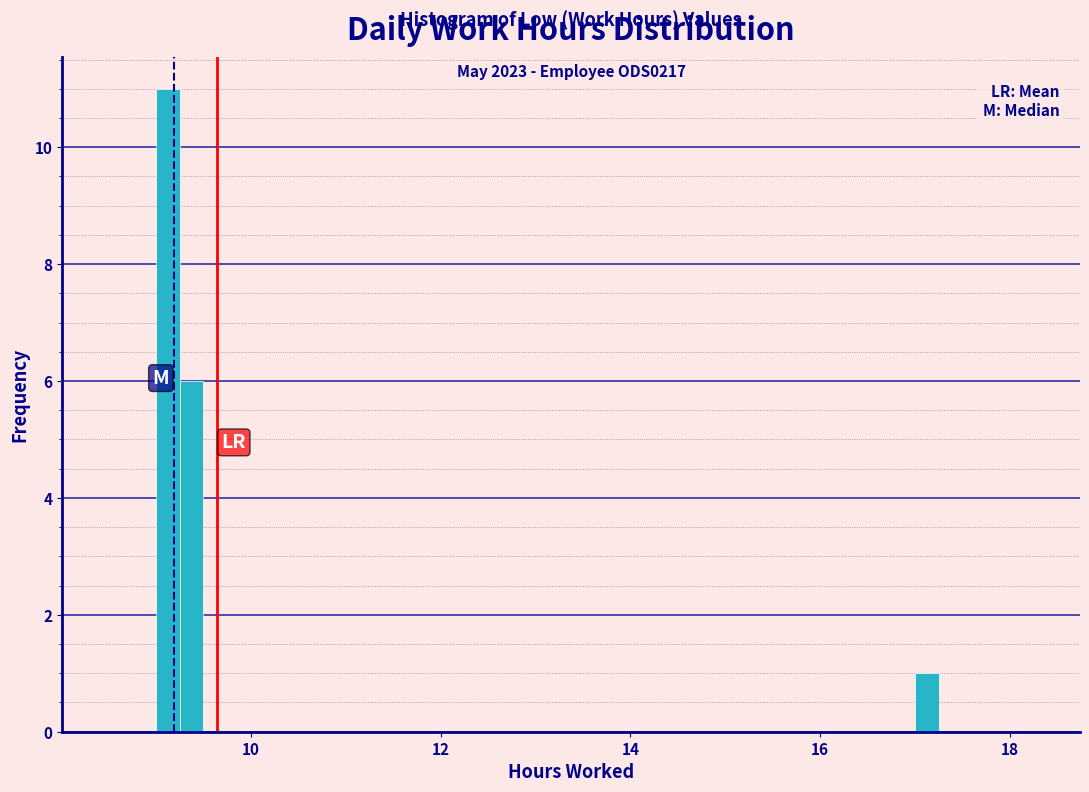

Around what value on the x-axis is the tallest bar? Give the approximate position of its centre, as read against the axis.

9.2